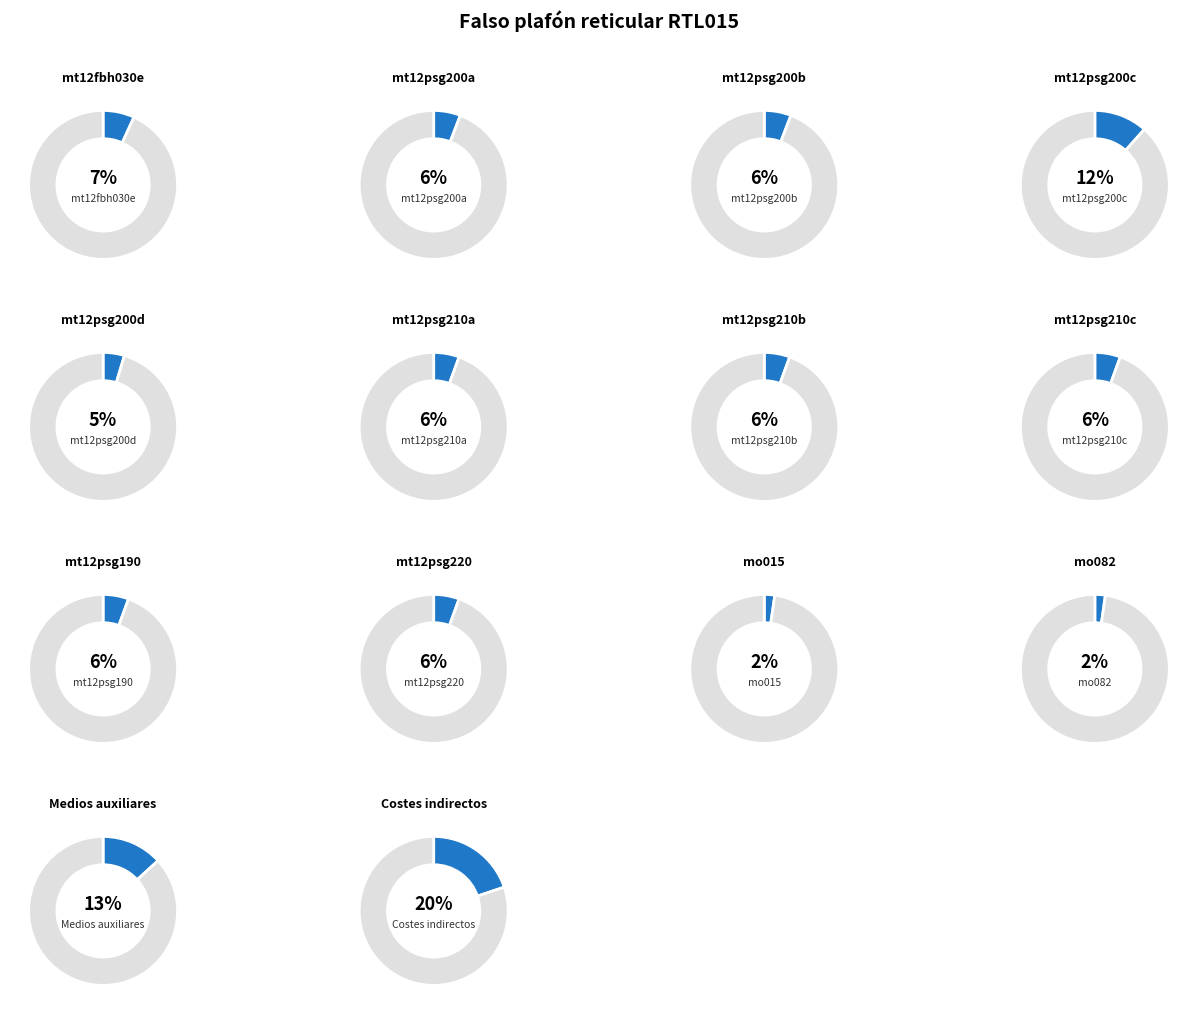

To the nearest percent, what is the difference between the mt12psg190 and mt12psg200d slice percentages?

1%